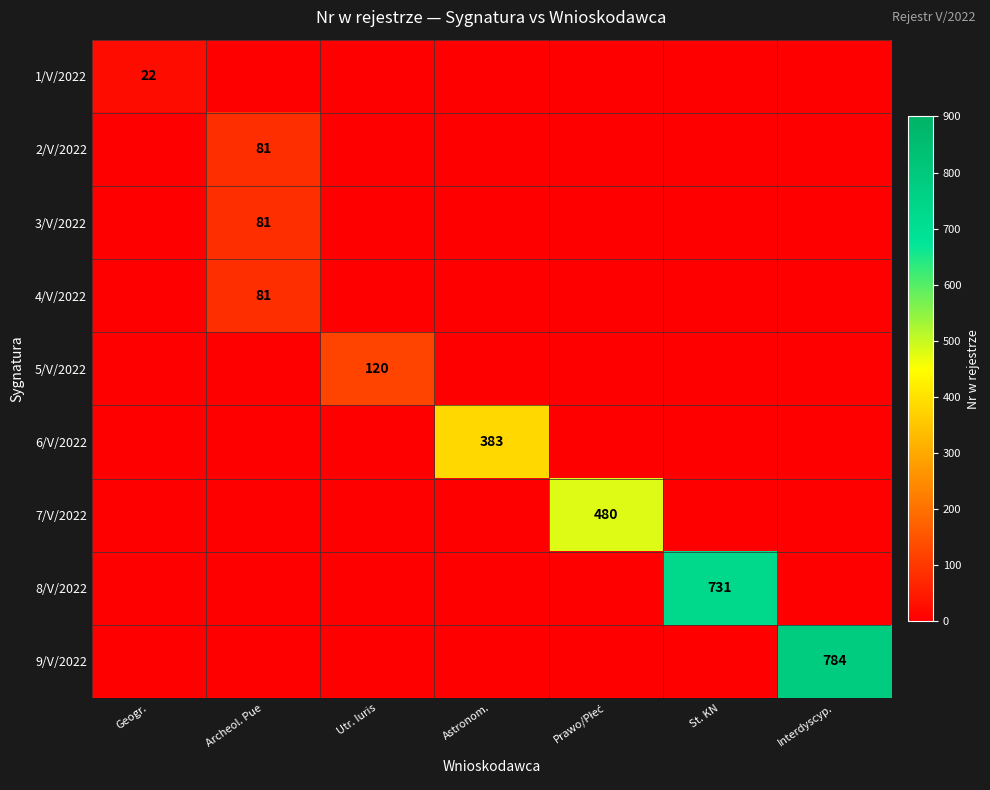

True or false: 2/V/2022 has a value of 118 at Archeol. Pue.

False